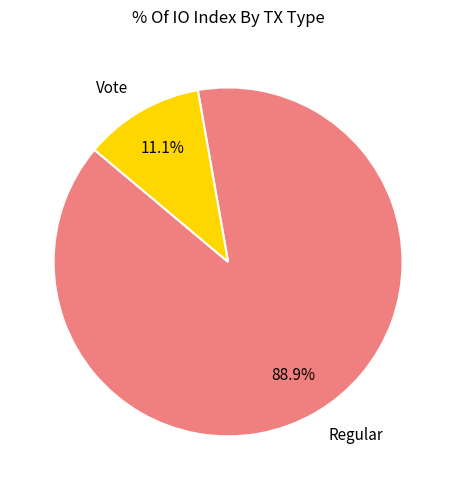

To the nearest percent, what is the difference between the Regular and Vote slice percentages?

78%